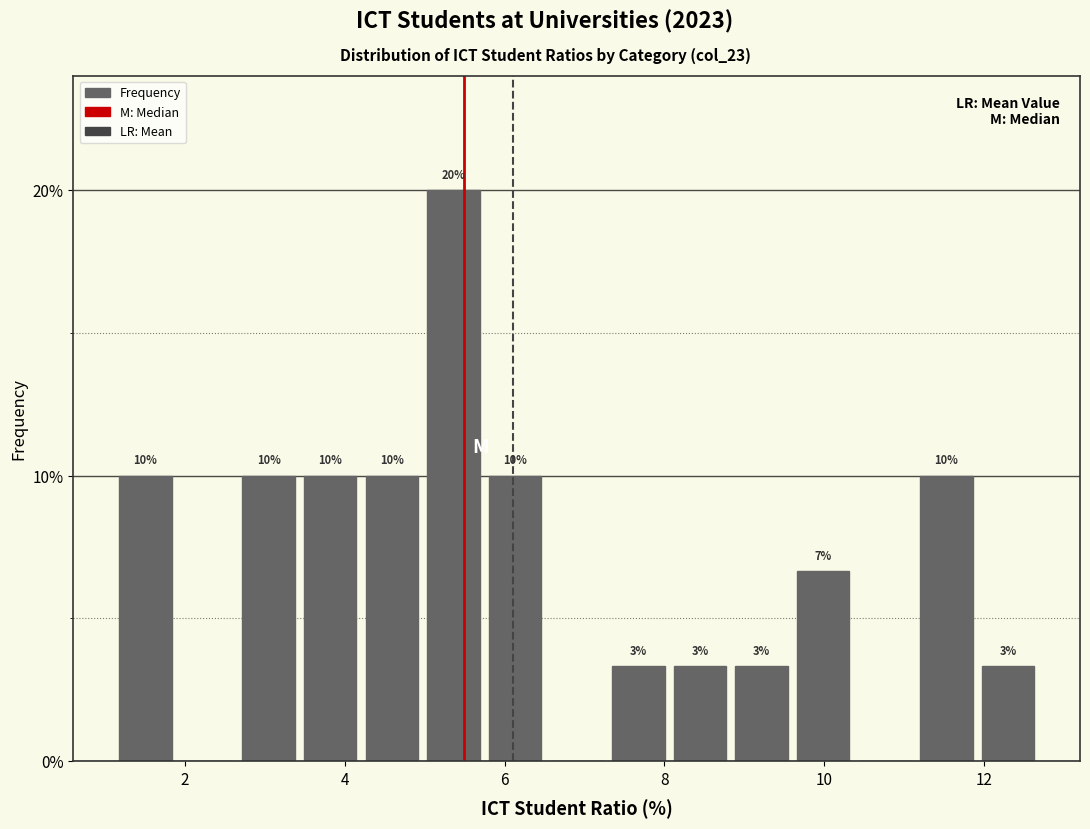

Around what value on the x-axis is the tallest bar? Give the approximate position of its centre, as read against the axis.

5.4